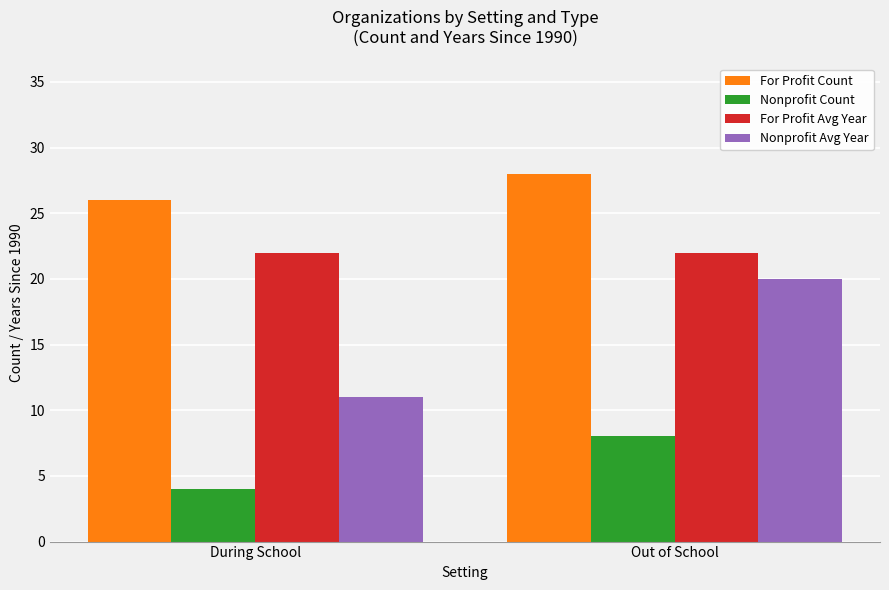

Which series has the largest total across all categories?

For Profit Count